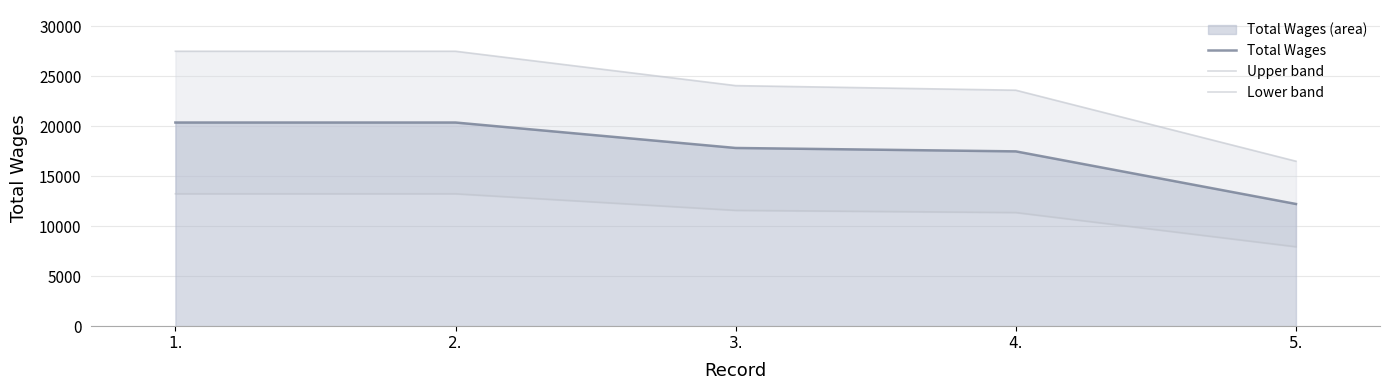

Count the number of data series in this chart.

3